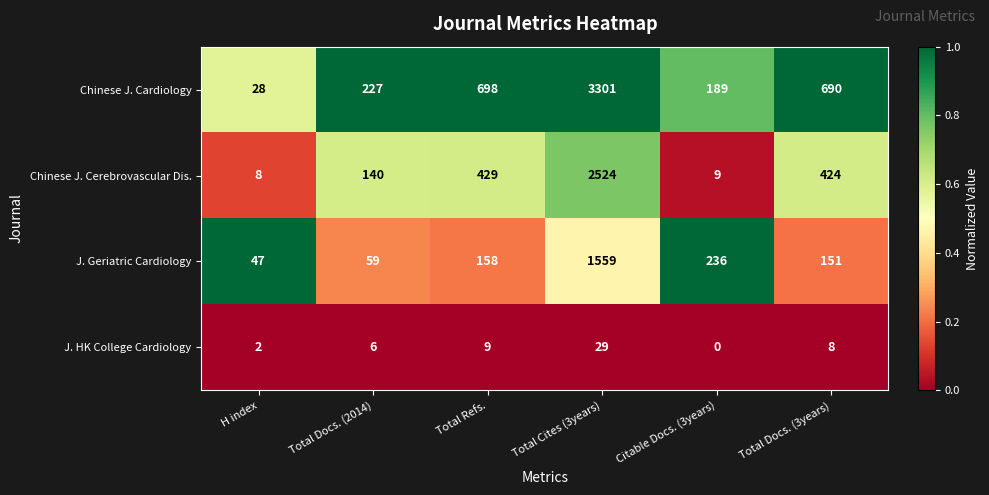

Reading left to right, list all the values displayed in this chart.

Chinese J. Cardiology: 28	227	698	3301	189	690
Chinese J. Cerebrovascular Dis.: 8	140	429	2524	9	424
J. Geriatric Cardiology: 47	59	158	1559	236	151
J. HK College Cardiology: 2	6	9	29	0	8